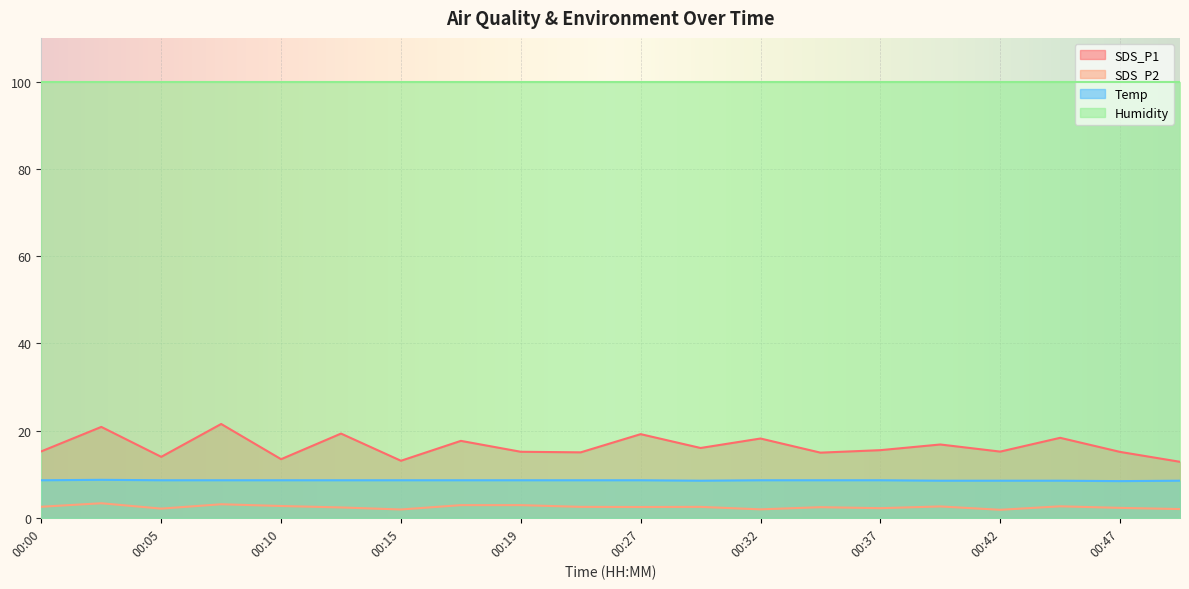

How many categories are shown in the chart?

20